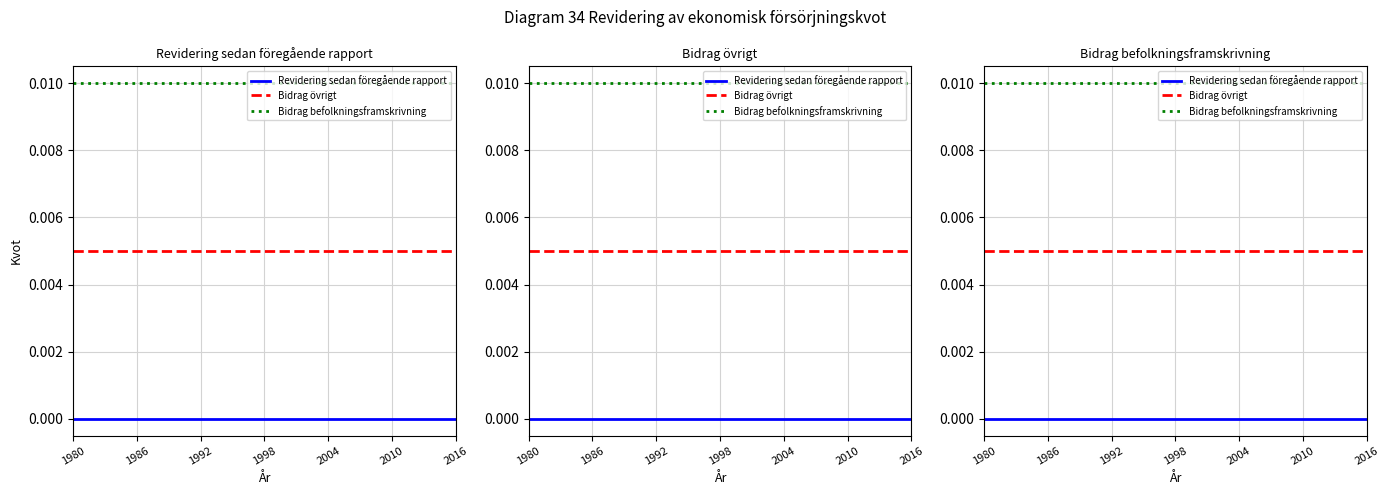

Which category has the lowest value in the Bidrag övrigt series?

1980